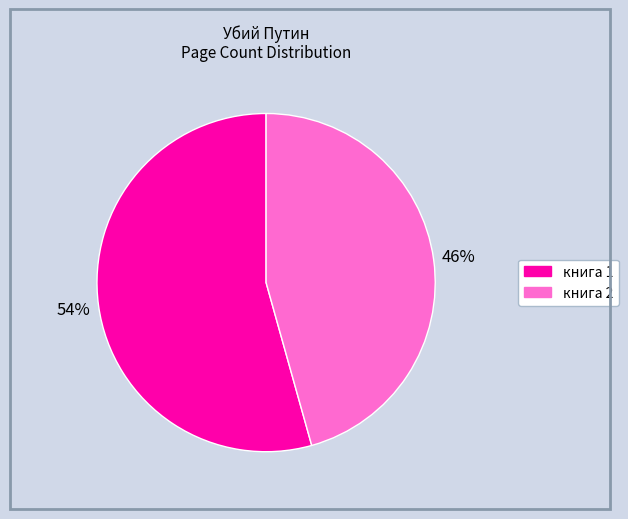

To the nearest percent, what percentage of the pie is книга 1?

54%